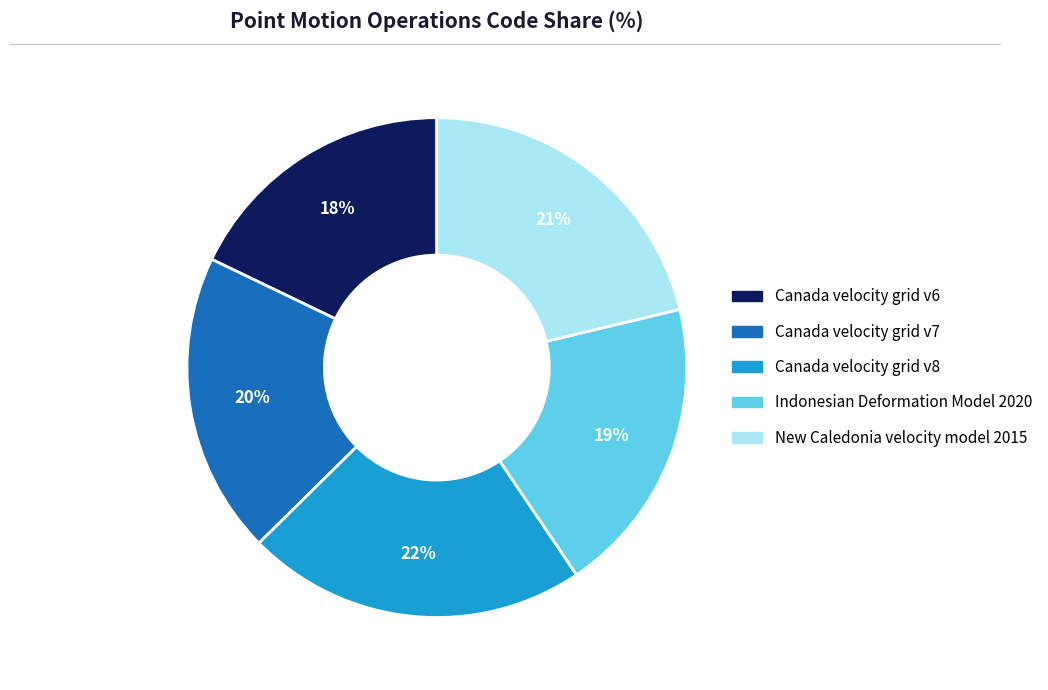

How many slices are in this pie chart?

5